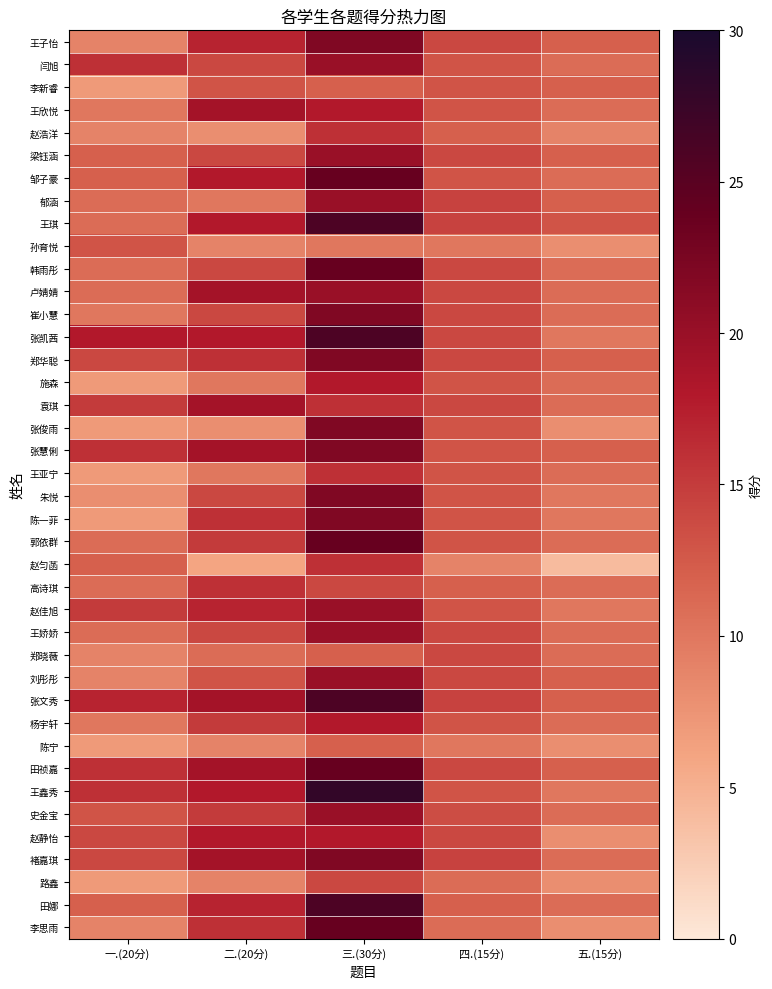

What is the difference between the highest and lowest values at 三.(30分)?

18.0